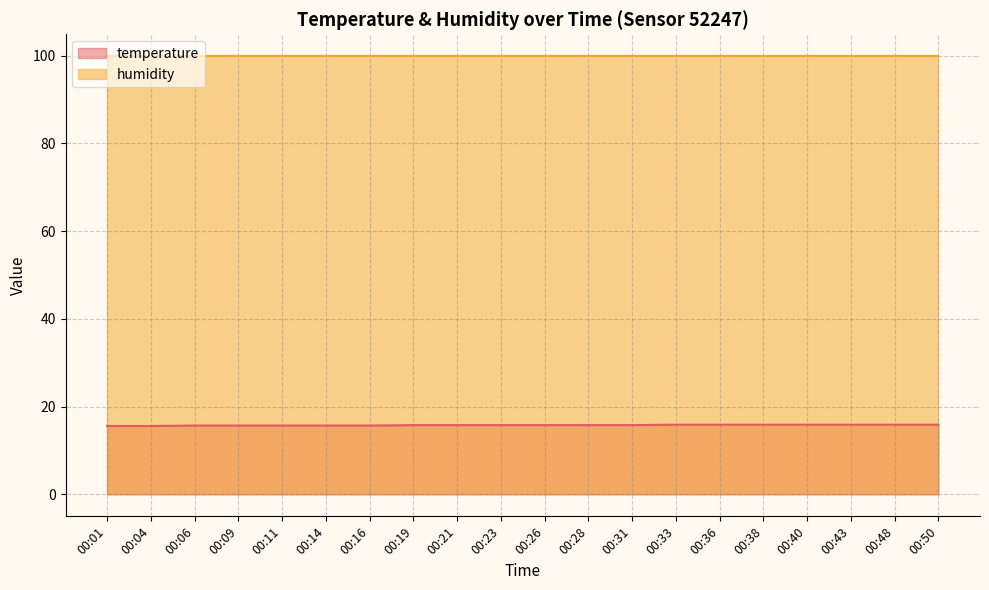

Does the chart display data point markers on the line(s)?

No